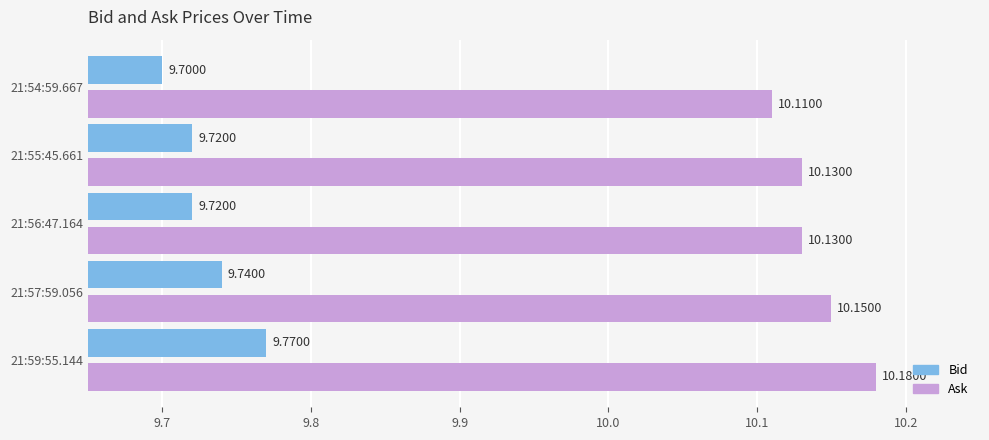

List the series in order of their peak value, lowest first.

Bid, Ask